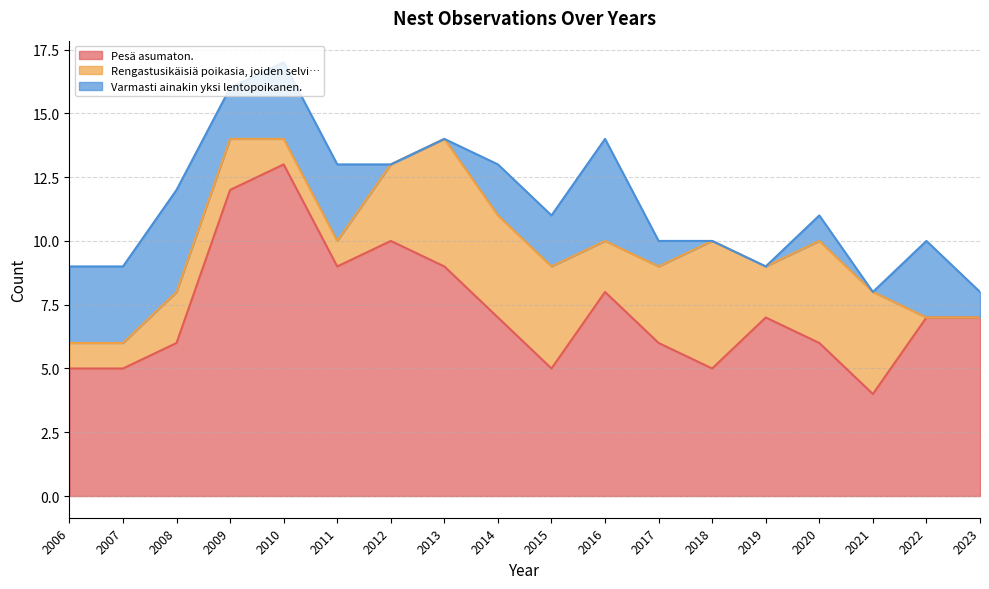

Where is the first local minimum for Rengastusikäisiä poikasia, joiden selvi…?

2016